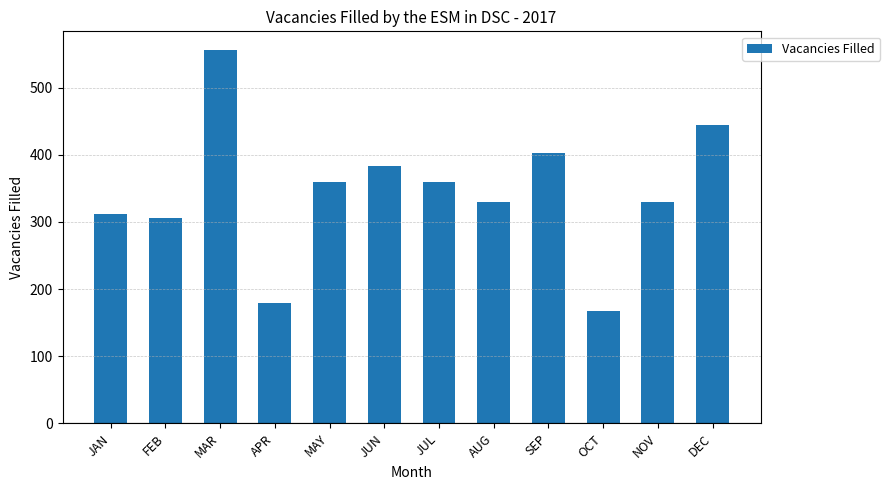

True or false: the data shows 36 at APR.

False